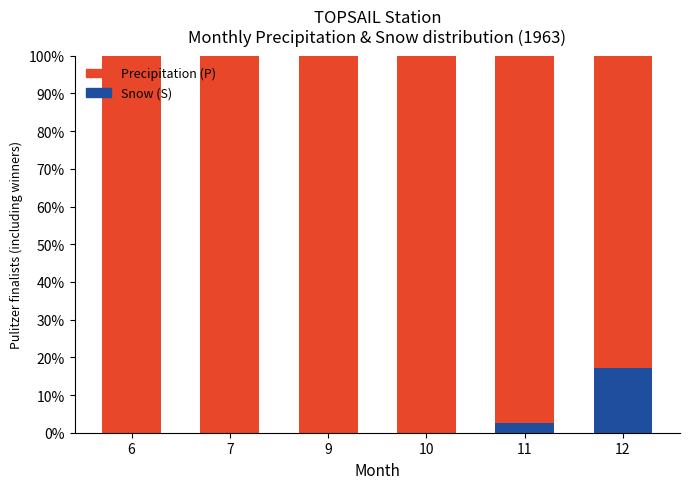

Reading right to left, transcribe the values for Snow (S).

12=17.1	11=2.6	10=0.0	9=0.0	7=0.0	6=0.0